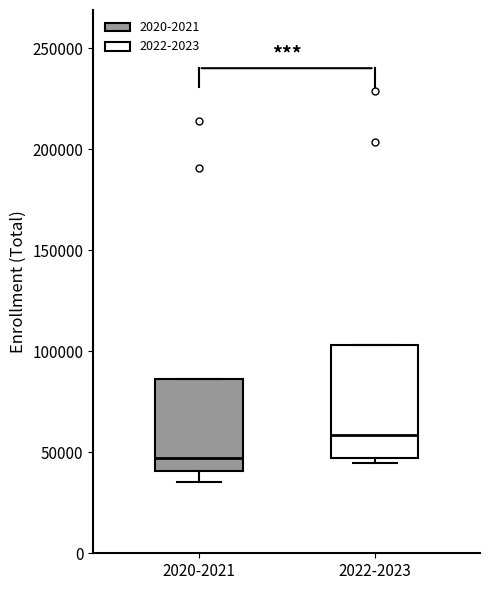

Reading left to right, read every box against the y-axis: the position of its median line, the range the box covers, and the ends of its whiskers. The values are not printed on the chart, so give them approximately, as read against the axis.

2020-2021: median 45000, box 40000 to 85000, whiskers 35000 to 85000
2022-2023: median 60000, box 45000 to 105000, whiskers 45000 (just below the box's lower edge) to 105000